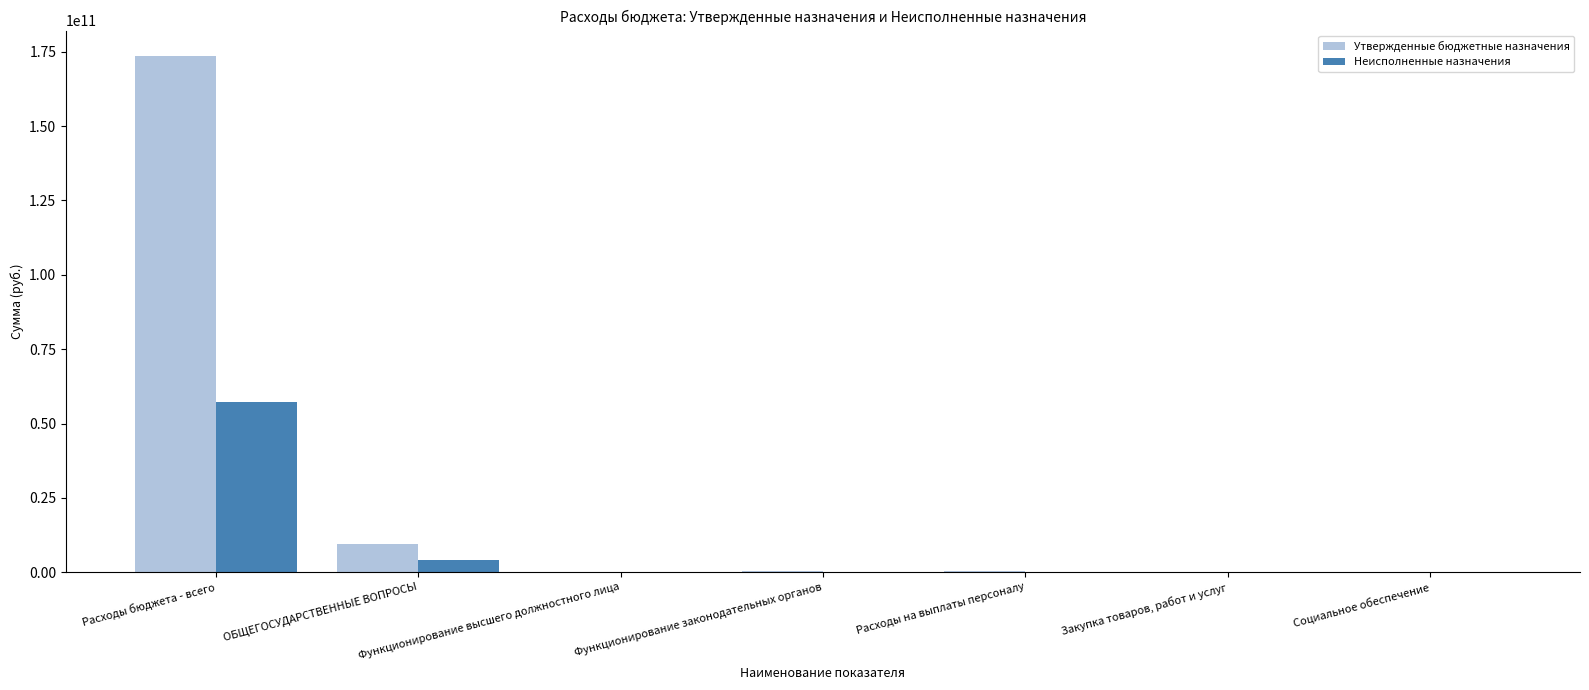

At which category is the sum across all series the highest?

Расходы бюджета - всего